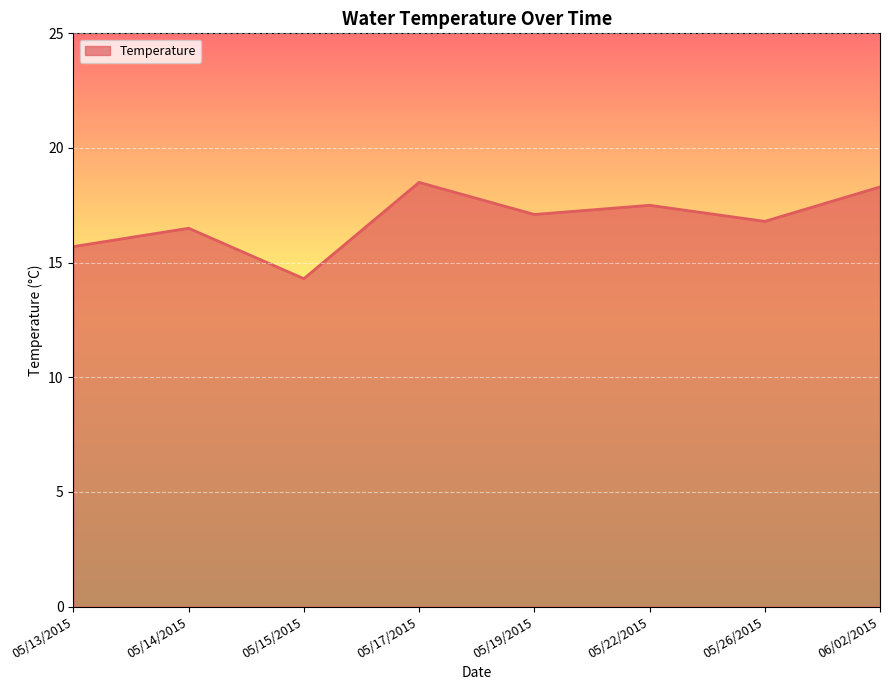

How many values are below 17?

4